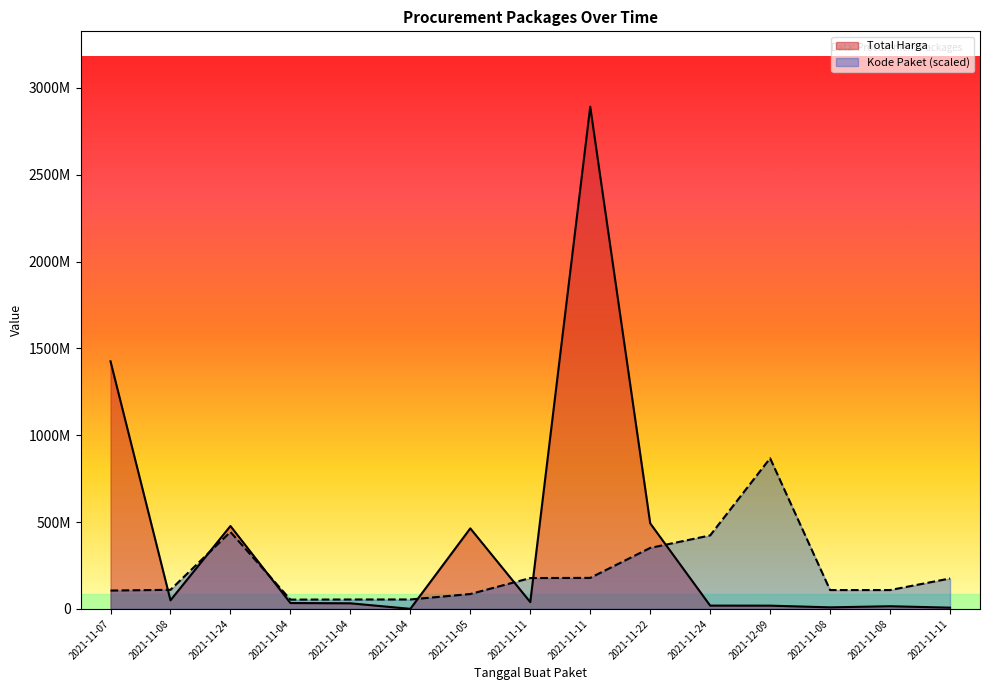

In Kode Paket (scaled), how many points are higher than both neighbors (excluding endpoints)?

2